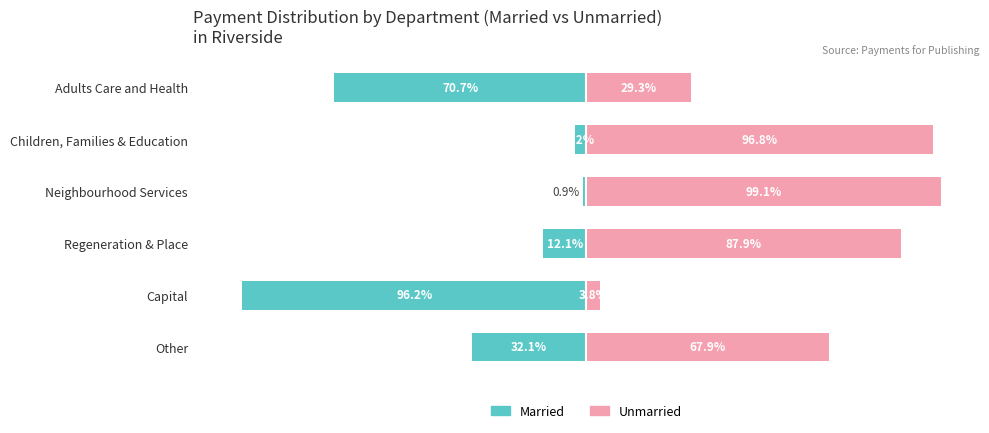

What is the sum of all Unmarried values?

384.8